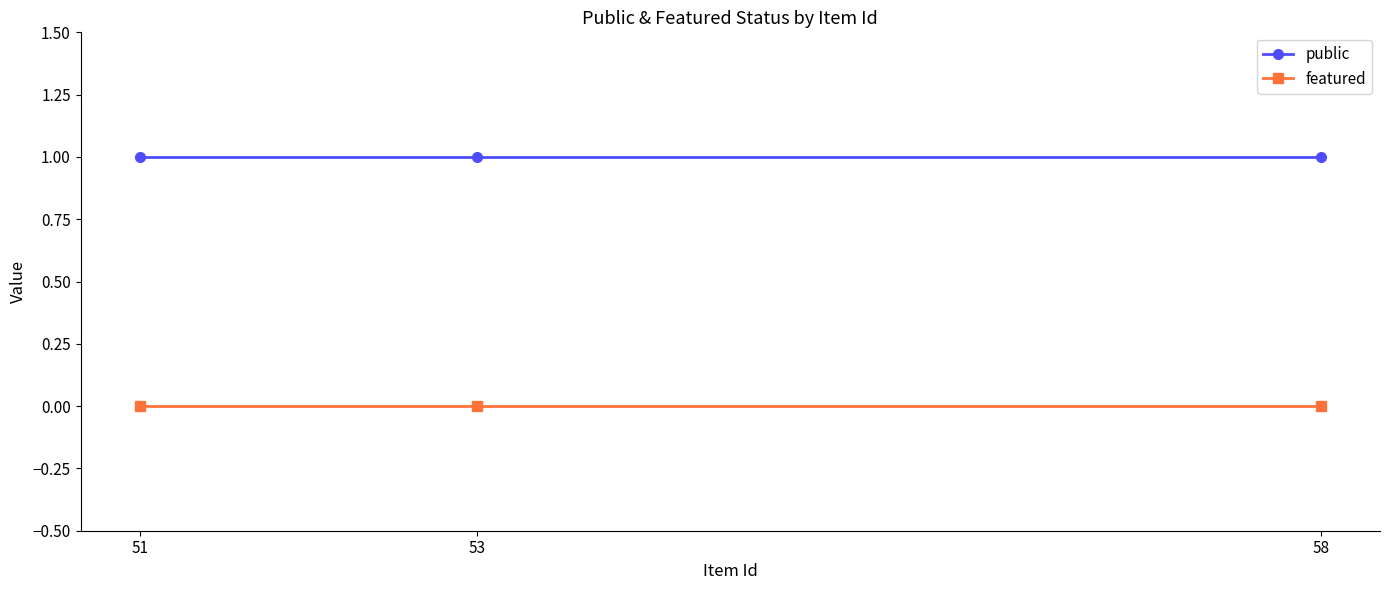

List the series in order of their peak value, highest first.

public, featured